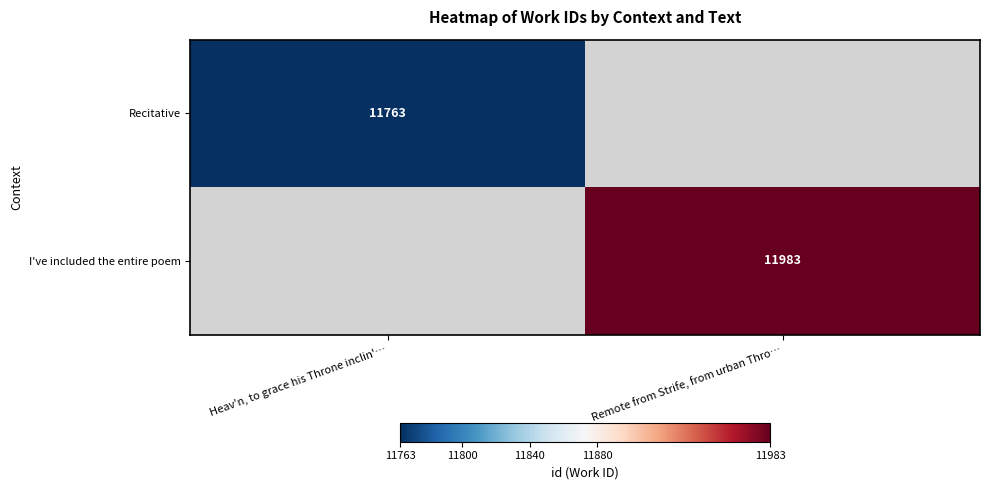

The value of Recitative at Heav'n, to grace his Throne inclin'… is 7274. True or false?

False